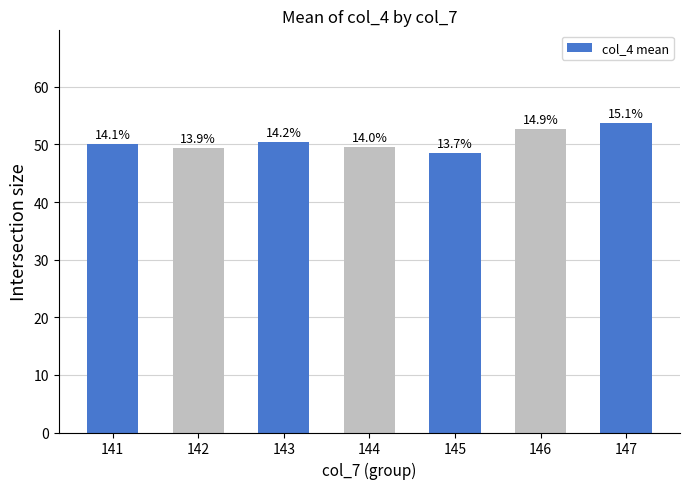

Are the bars grouped side by side (vs. stacked)?

No